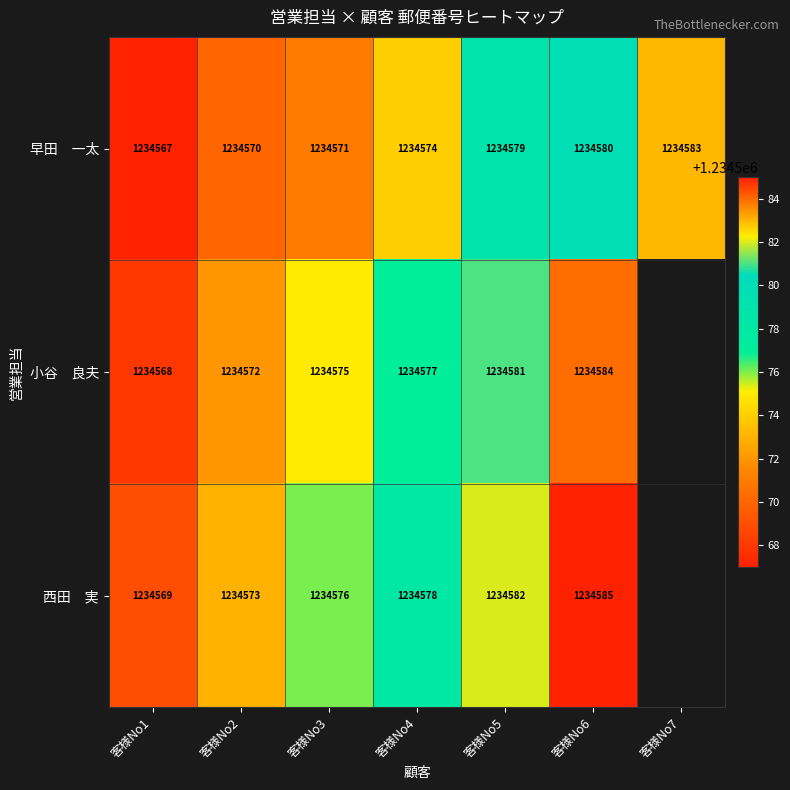

What is the total value across all series at 客様No6?

3703749